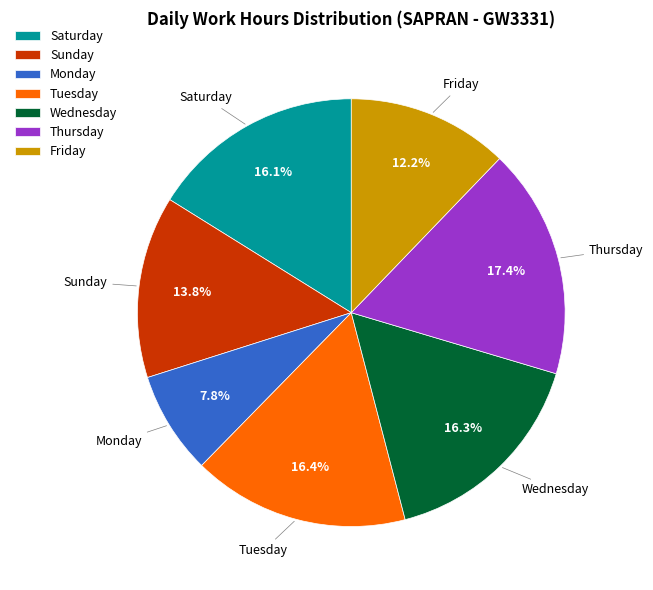

What percentage do Friday and Thursday together represent?

29.6%